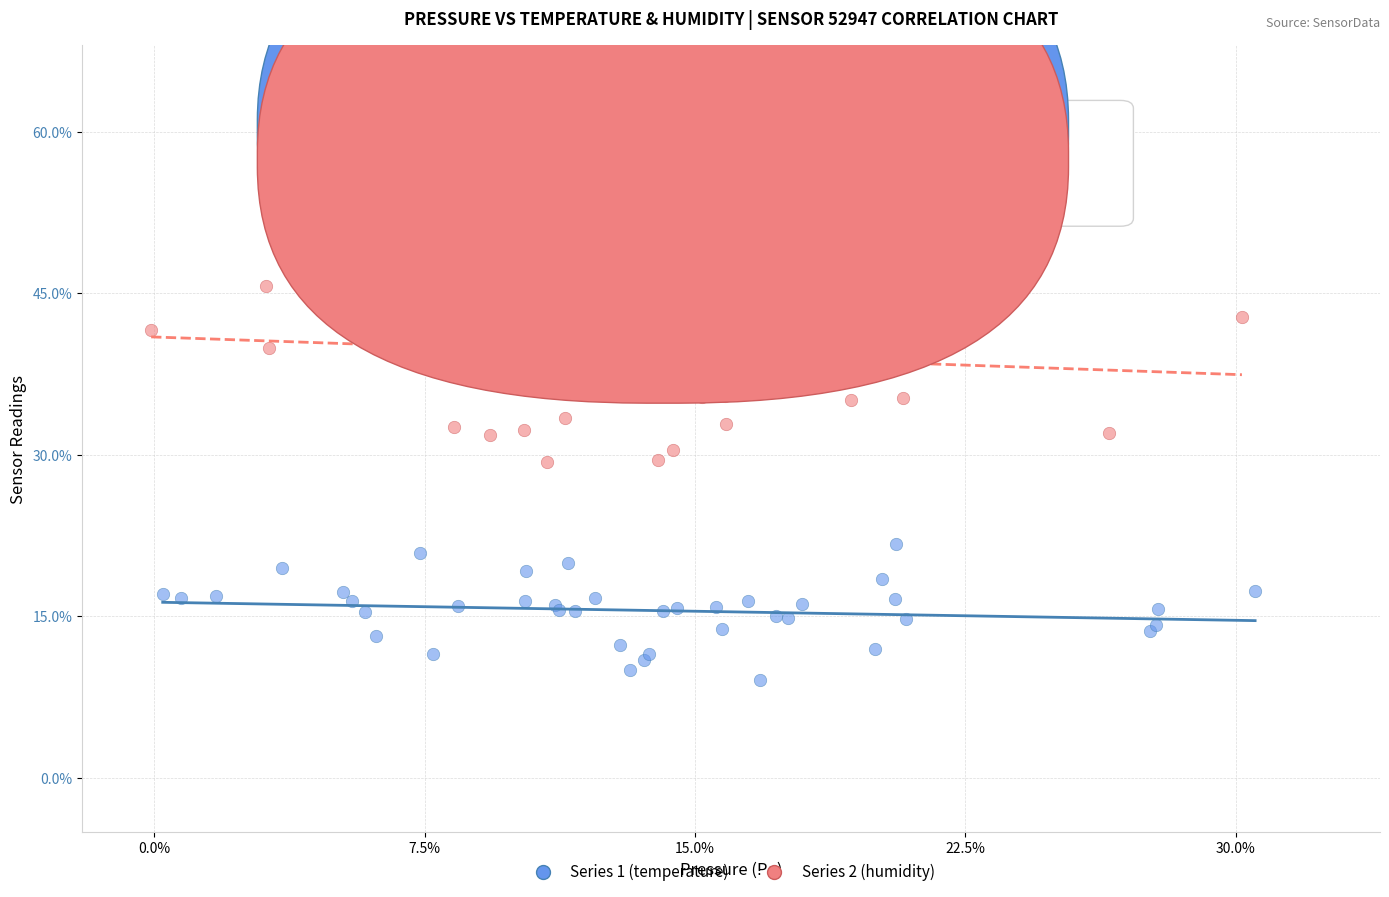

Which series reaches the maximum Y coordinate?

Series 2 (humidity)